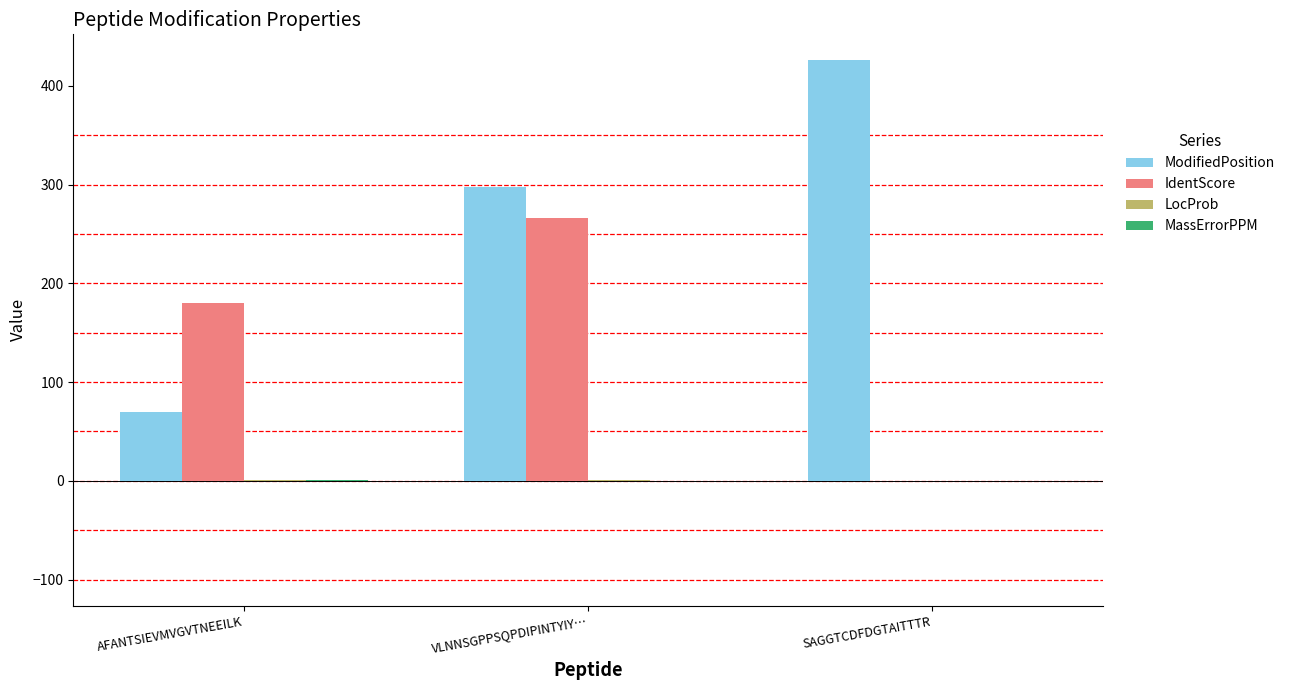

Which series changed the most between VLNNSGPPSQPDIPINTYIY… and SAGGTCDFDGTAITTTR?

IdentScore